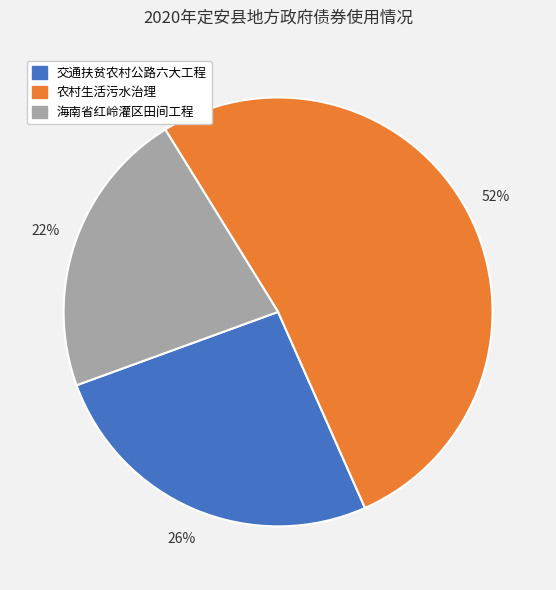

How many slices are in this pie chart?

3